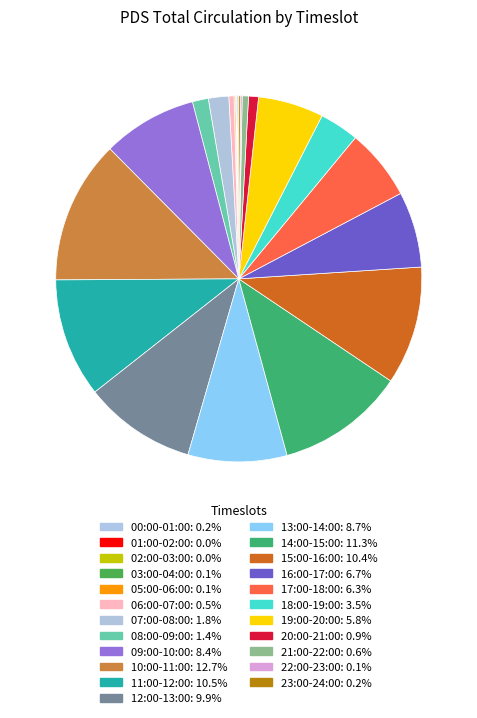

To the nearest percent, what is the difference between the largest and smallest slice percentages?

13%